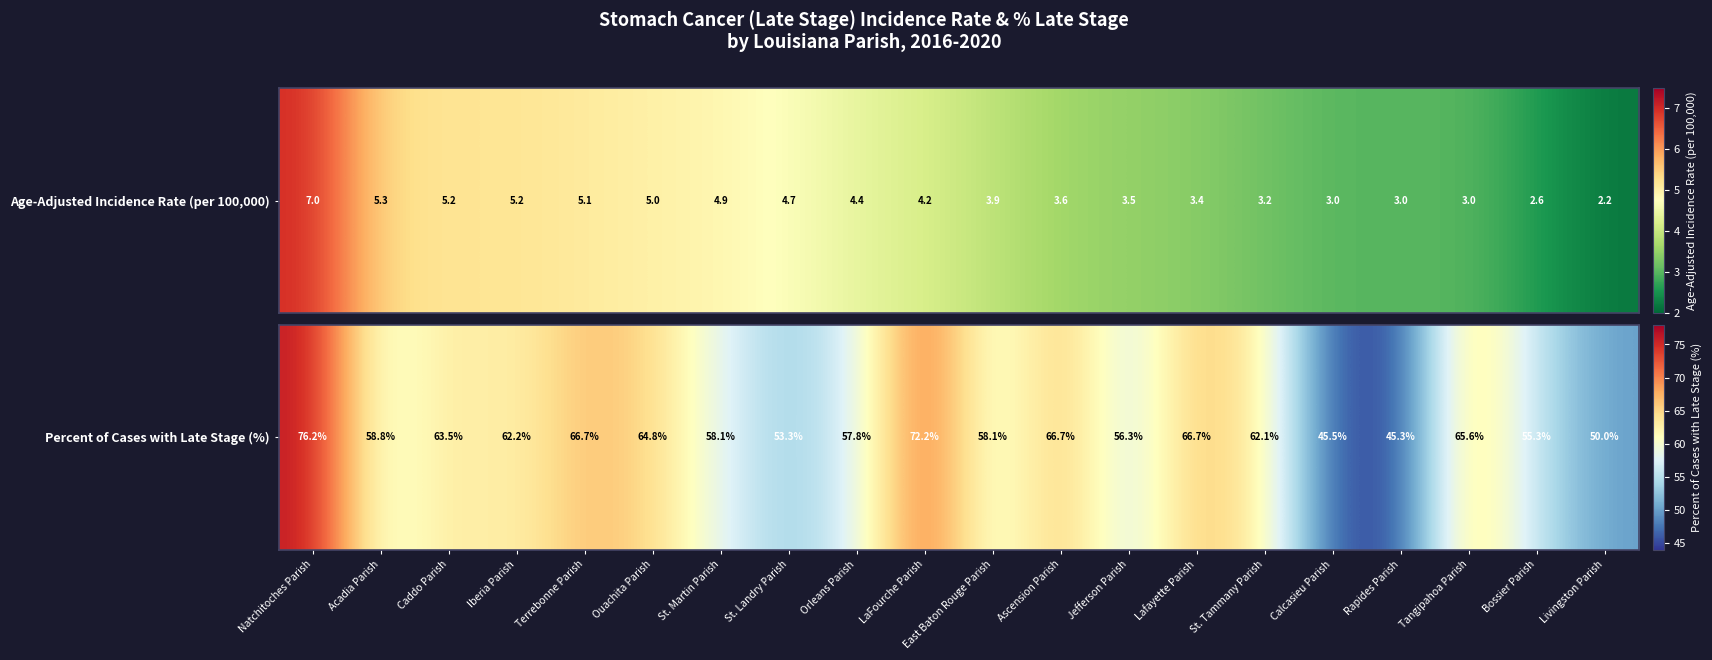

Which has a higher value, Tangipahoa Parish or Caddo Parish?

Tangipahoa Parish